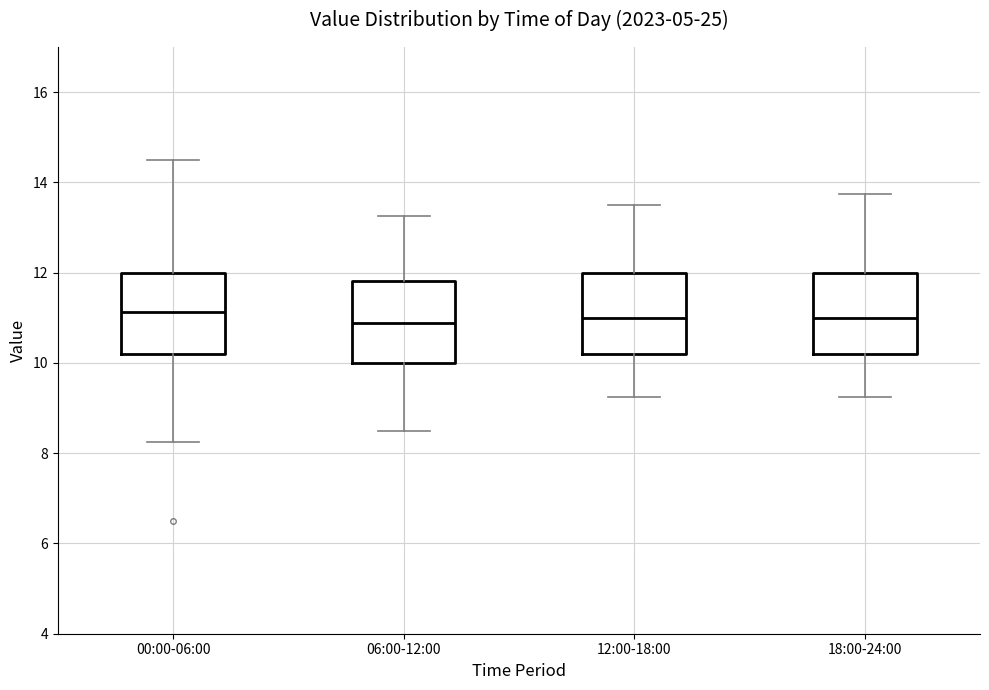

Reading left to right, transcribe this box plot: for each box, give where its median line is, the range the box spans, and where its two whiskers end, as read against the y-axis. The values are not printed on the chart, so give them approximately, as read against the axis.

00:00-06:00: median 11.2, box 10.2 to 12.0, whiskers 8.2 to 14.6
06:00-12:00: median 10.8, box 10.0 to 11.8, whiskers 8.6 to 13.2
12:00-18:00: median 11.0, box 10.2 to 12.0, whiskers 9.2 to 13.6
18:00-24:00: median 11.0, box 10.2 to 12.0, whiskers 9.2 to 13.8